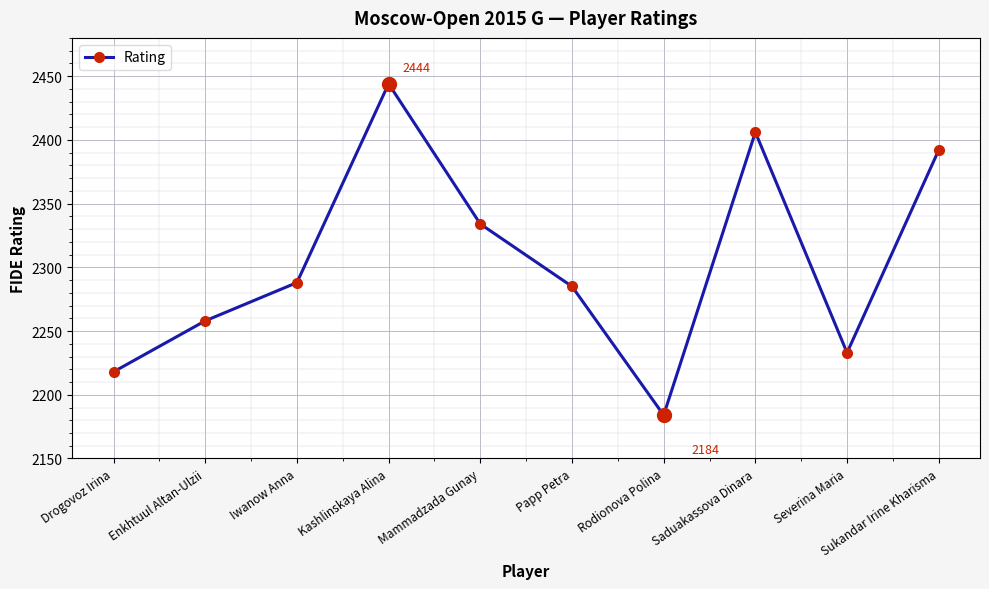

Reading left to right, extract all data points from this chart.

Drogovoz Irina=2218	Enkhtuul Altan-Ulzii=2258	Iwanow Anna=2288	Kashlinskaya Alina=2444	Mammadzada Gunay=2334	Papp Petra=2285	Rodionova Polina=2184	Saduakassova Dinara=2406	Severina Maria=2233	Sukandar Irine Kharisma=2392